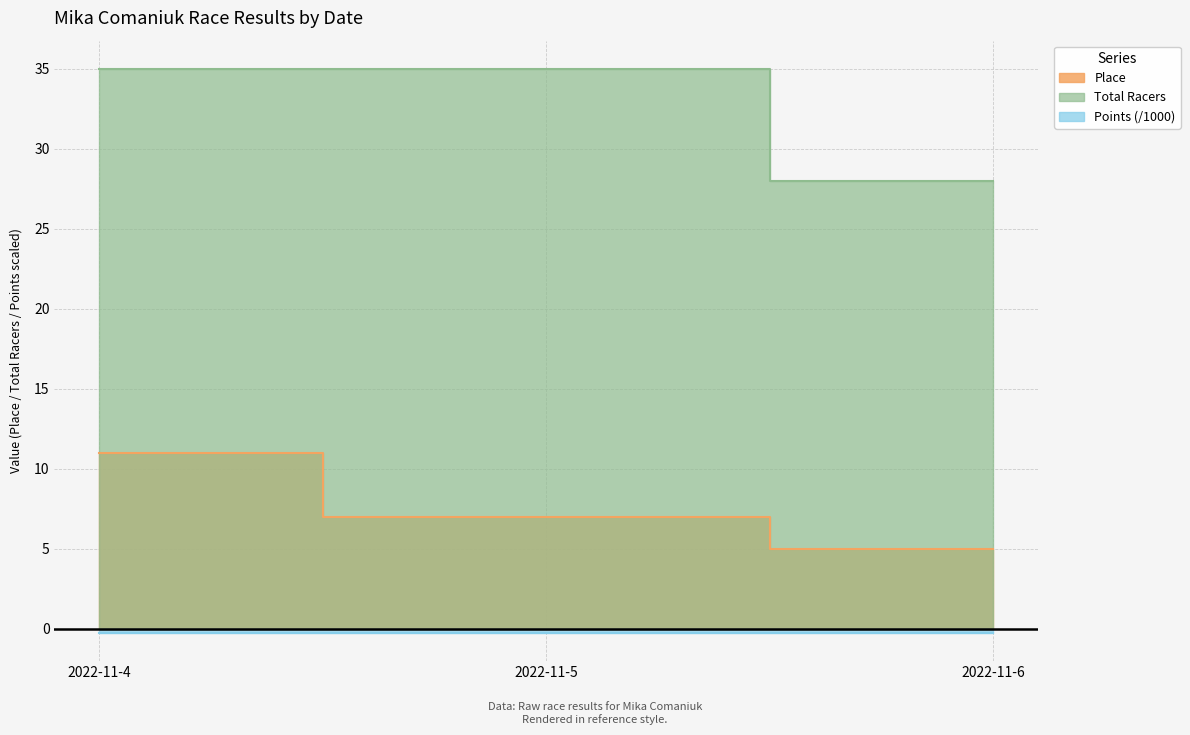

The value of Place at 2022-11-5 is 7.0. True or false?

True